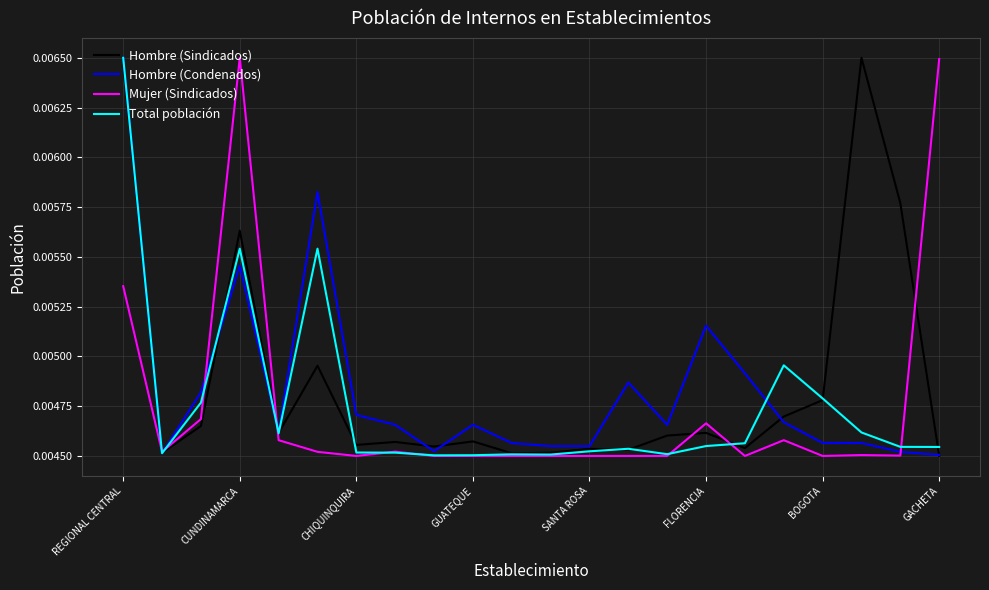

Does the chart display data point markers on the line(s)?

No